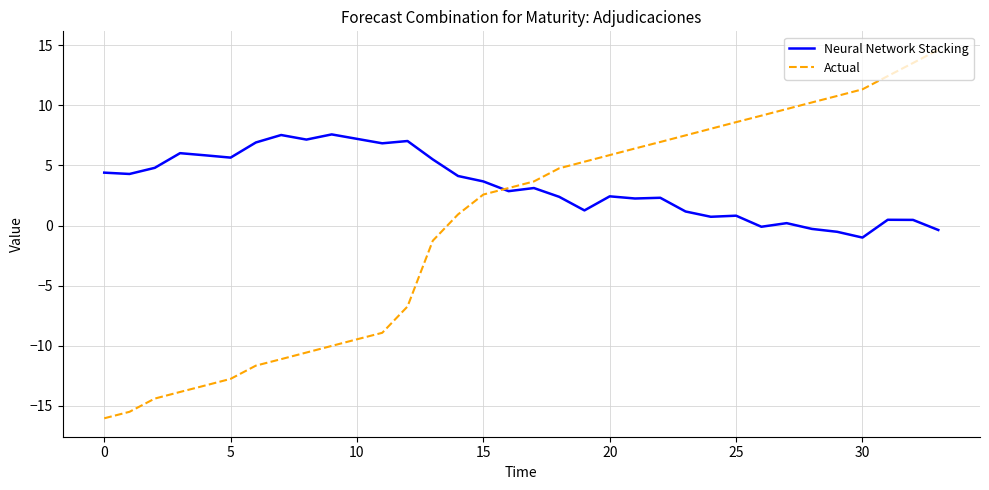

What is the difference between the maximum and minimum values in the Neural Network Stacking series?

8.6